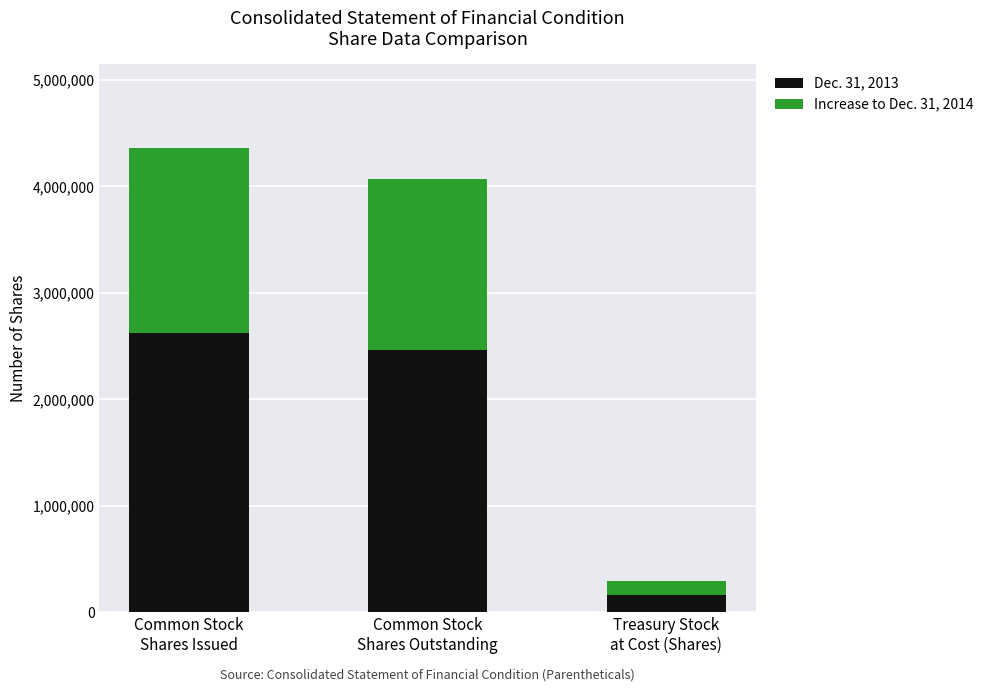

Reading left to right, transcribe the values for Dec. 31, 2013.

2626864	2467980	158884